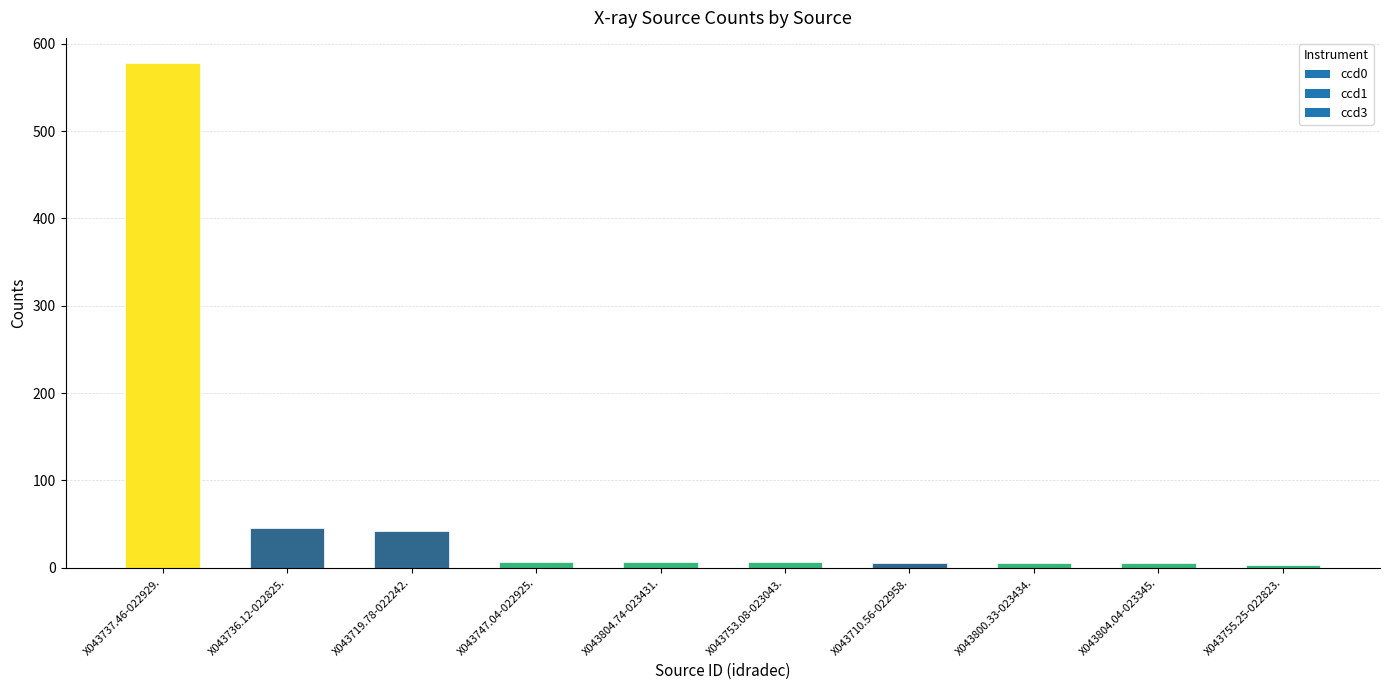

At which category does the chart reach its peak across all series?

X043737.46-022929.